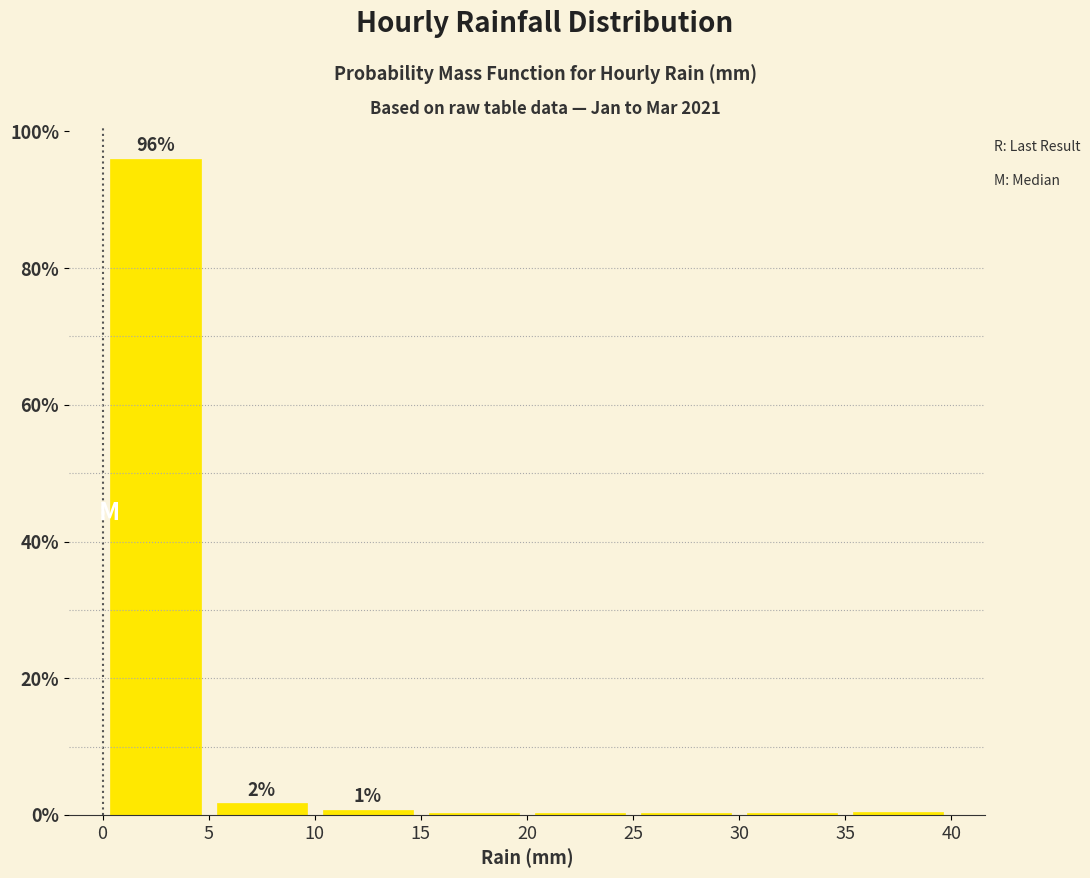

Which range on the x-axis has the tallest bar?

0 to 5